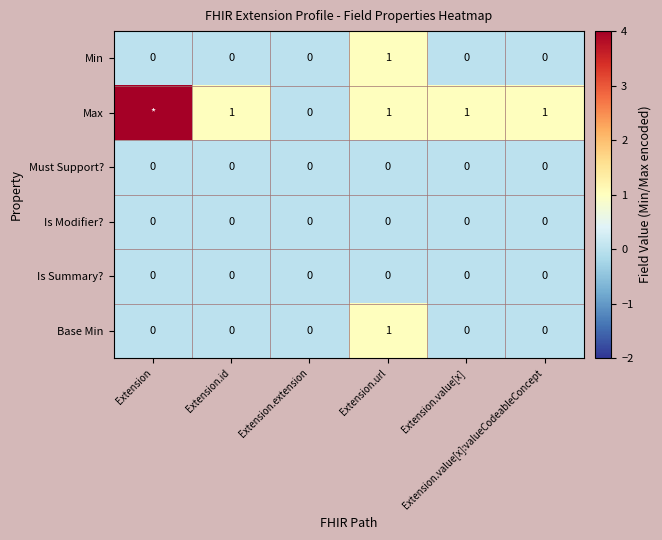

Count the Base Min values in the range 0 to 1.

6